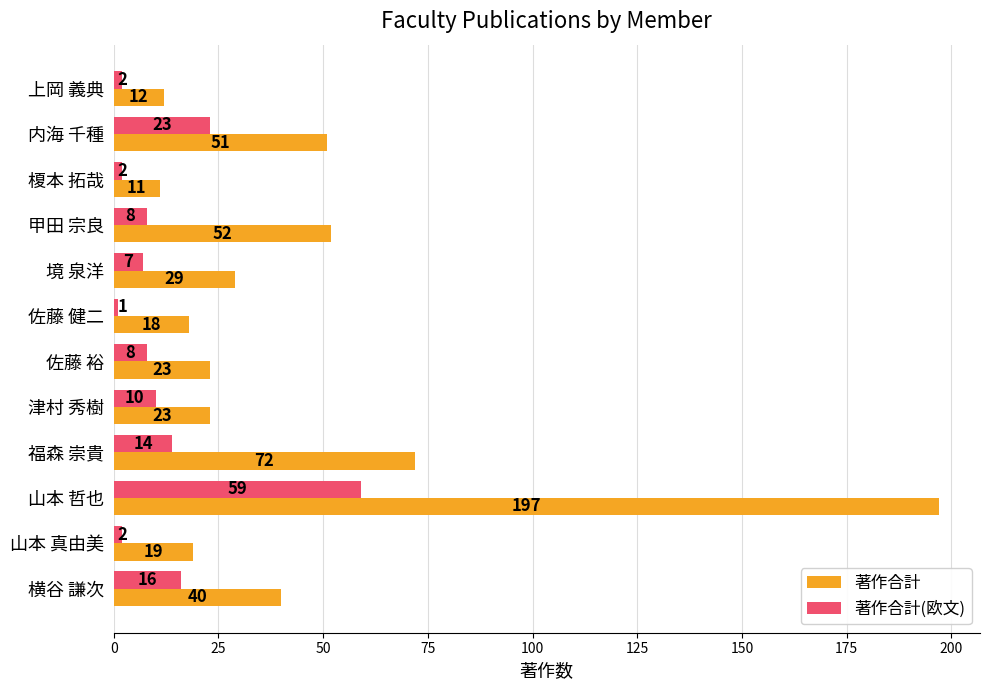

What is the difference between the second highest and minimum values in the 著作合計(欧文) series?

22